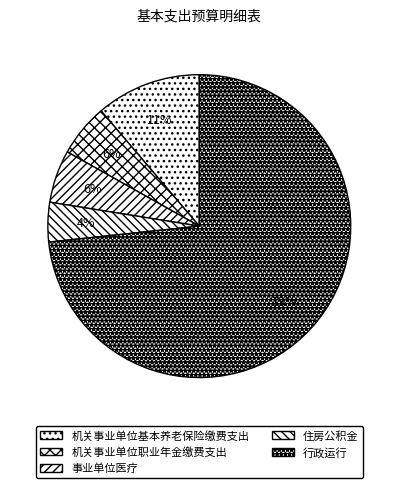

What percentage is the 住房公积金 slice, to the nearest percent?

4%